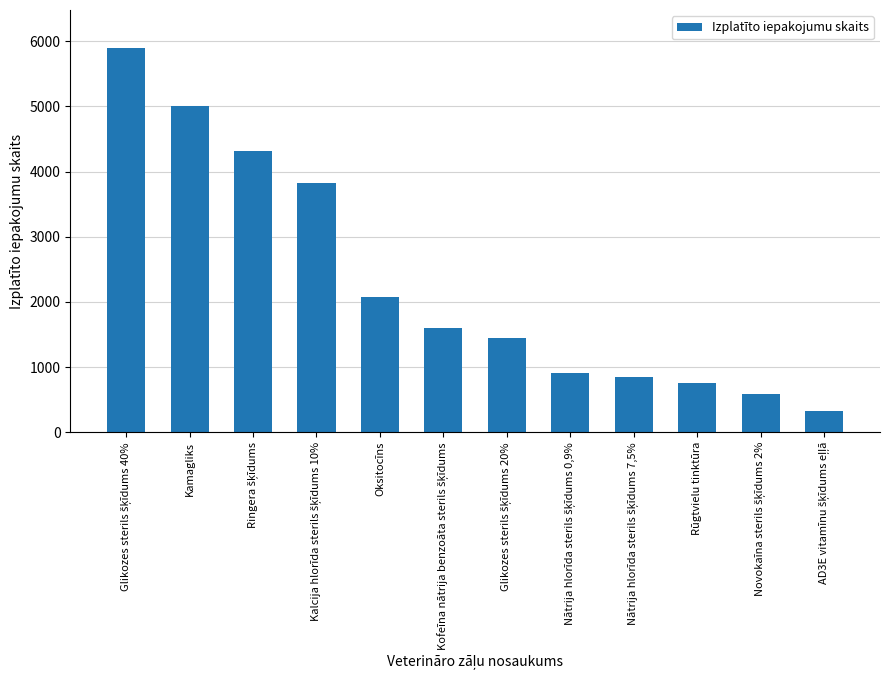

What is the value of the 3rd bar from the left?

4310